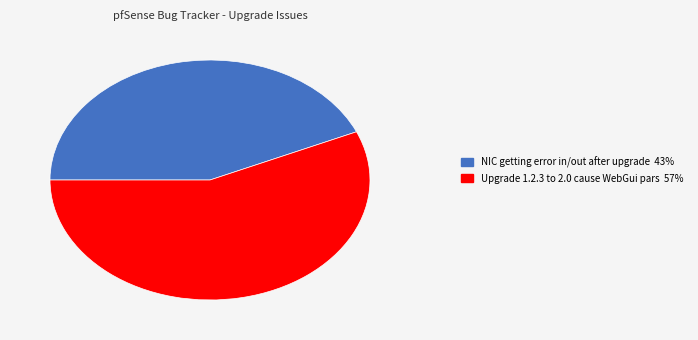

Combined, do NIC getting error in/out after upgrade 43% and Upgrade 1.2.3 to 2.0 cause WebGui pars 57% account for over 50%?

Yes